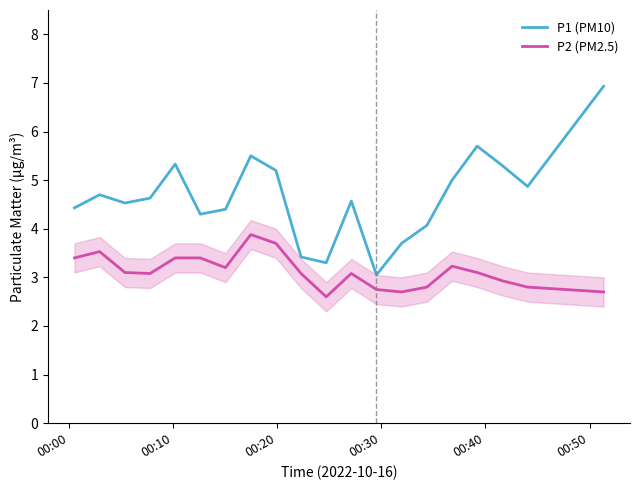

What is the greatest value displayed?

6.9